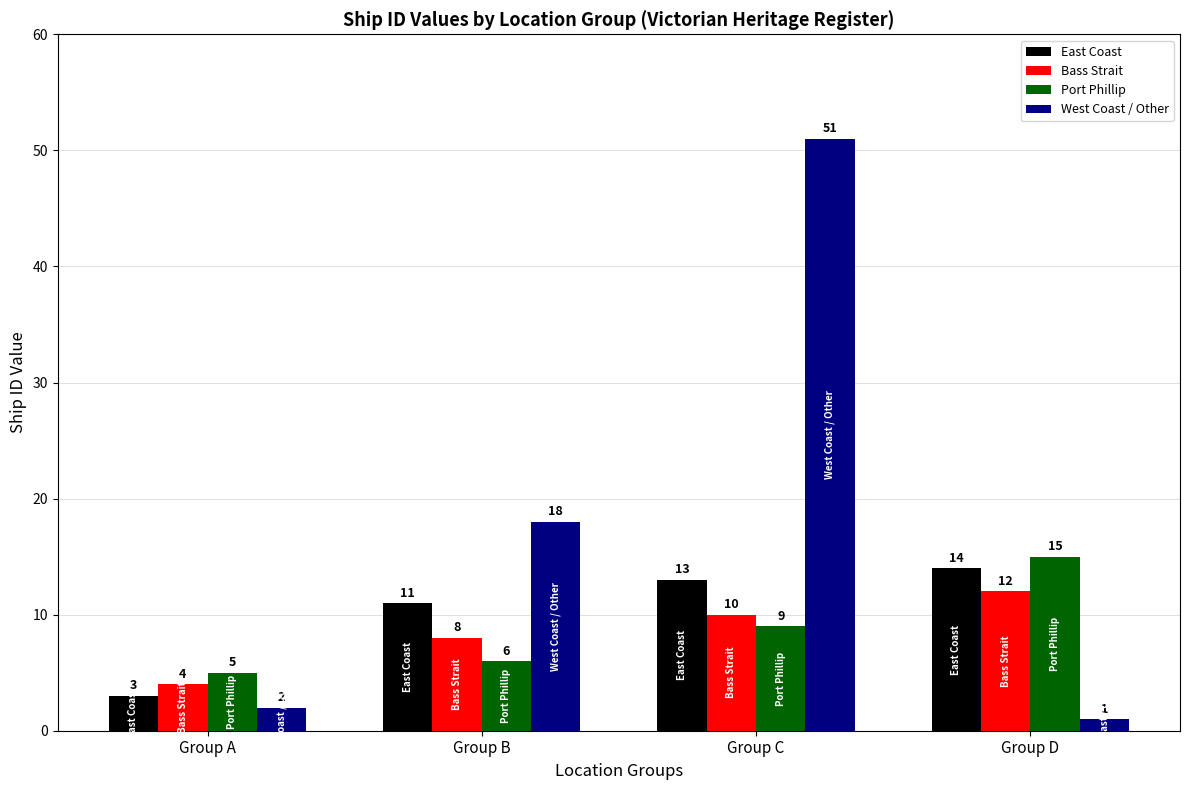

Reading left to right, list all the values displayed in this chart.

East Coast: Group A=3	Group B=11	Group C=13	Group D=14
Bass Strait: Group A=4	Group B=8	Group C=10	Group D=12
Port Phillip: Group A=5	Group B=6	Group C=9	Group D=15
West Coast / Other: Group A=2	Group B=18	Group C=51	Group D=1